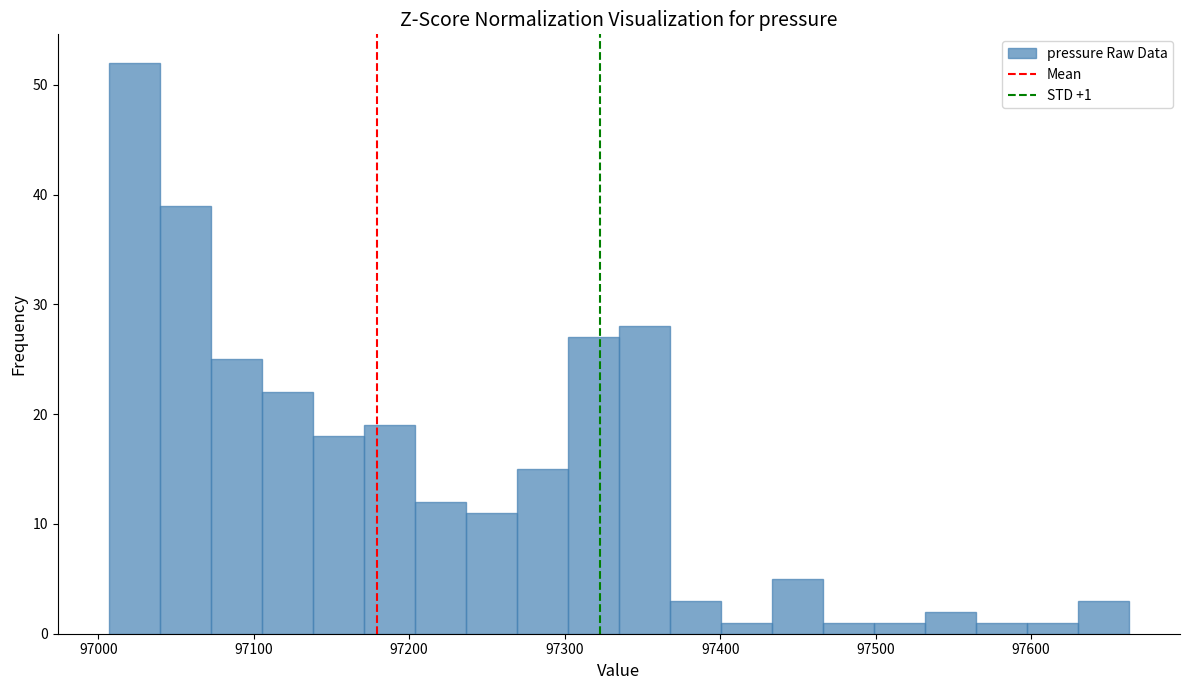

Read against the x-axis, roughly where is the centre of the tallest bar?

97020